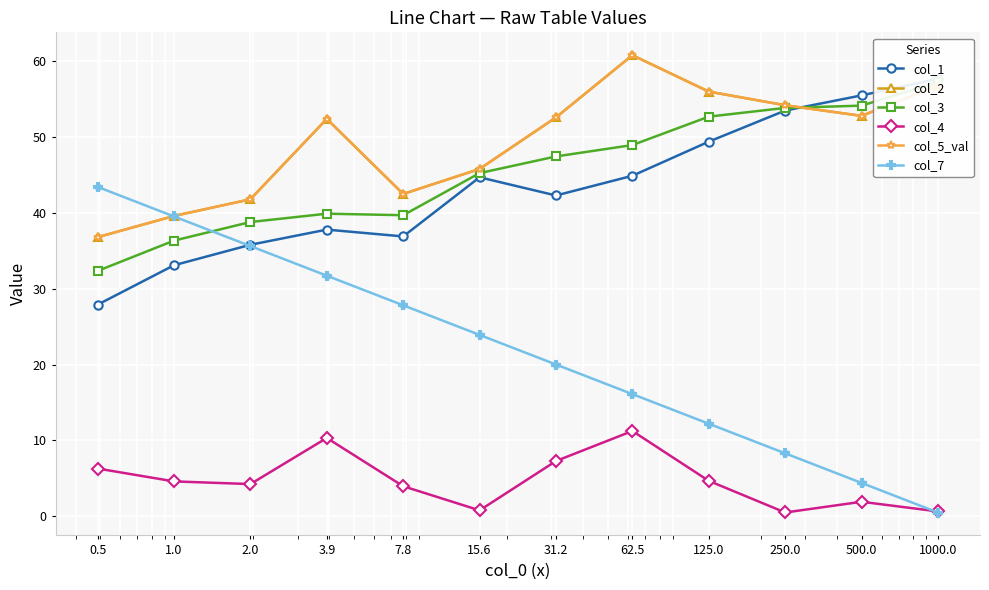

What is the total value across all series at 500.0?

221.6